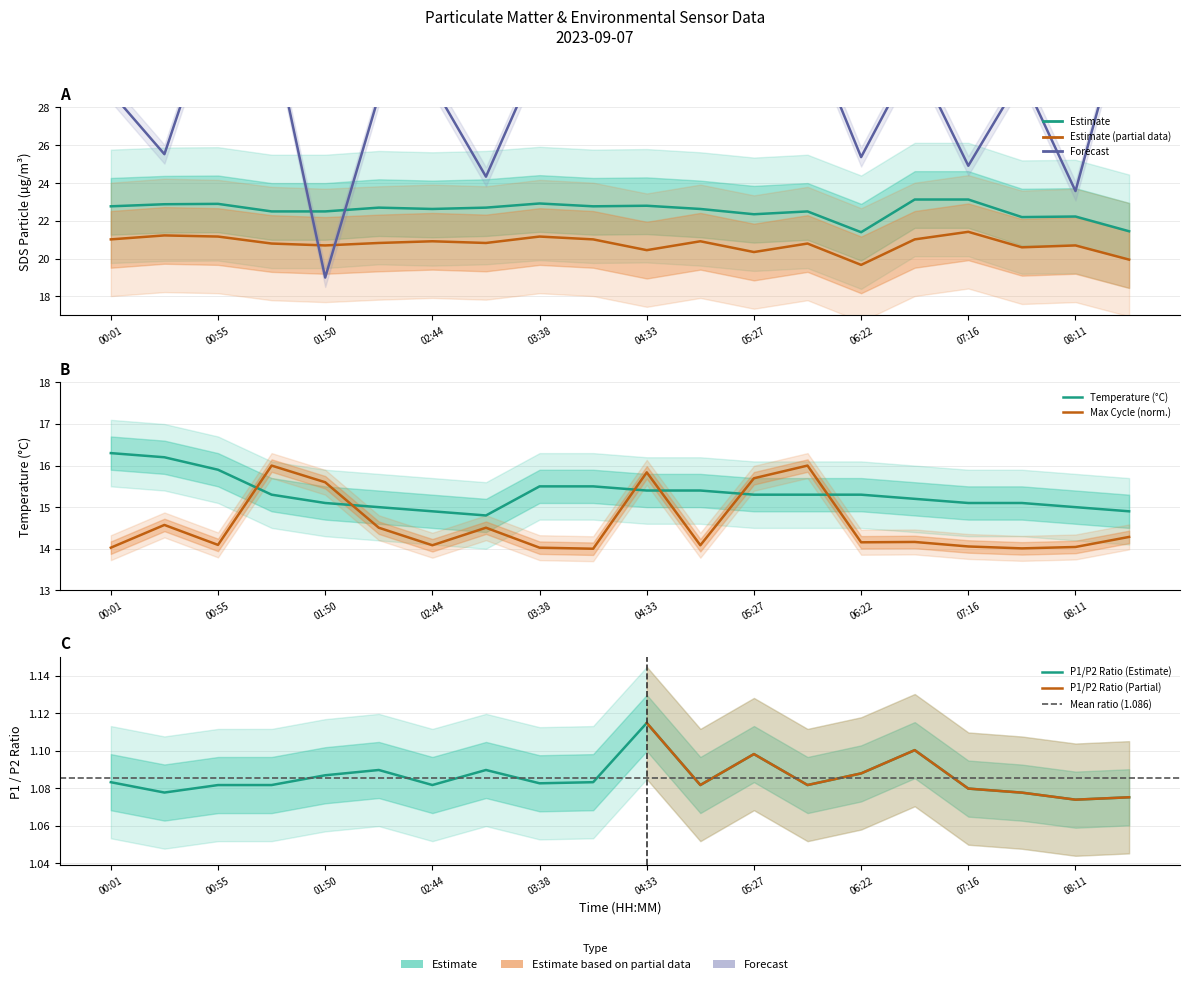

What is the minimum value for Temp?

14.8